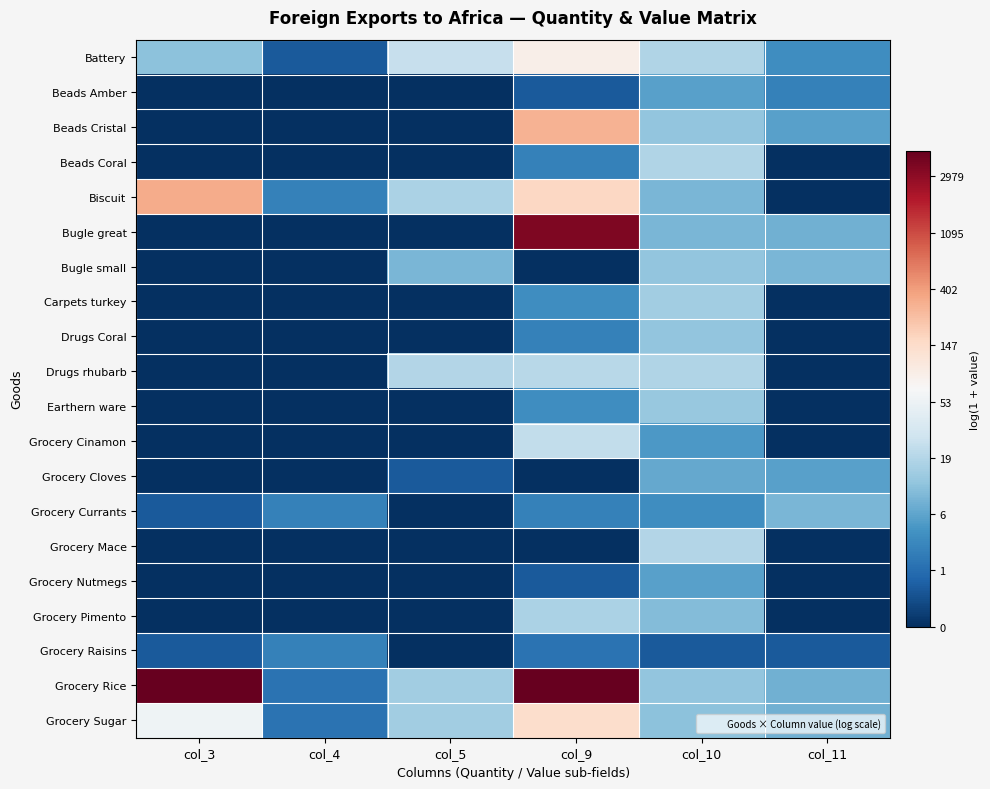

What is the total value across all series at col_5?

17.7